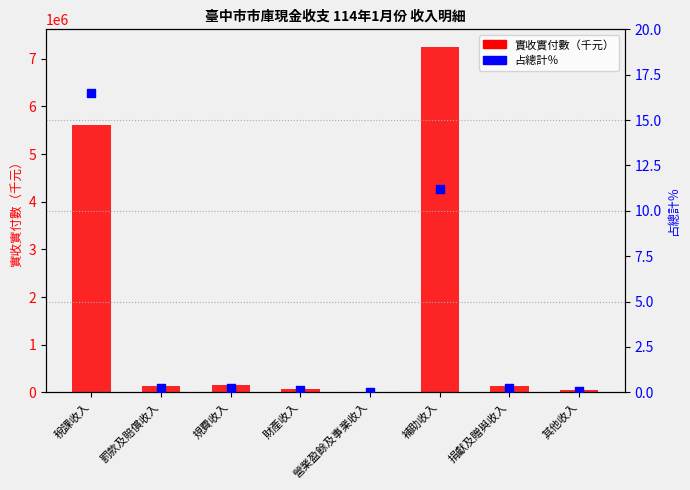

Which series has the widest spread of Y values?

實收實付數（千元）